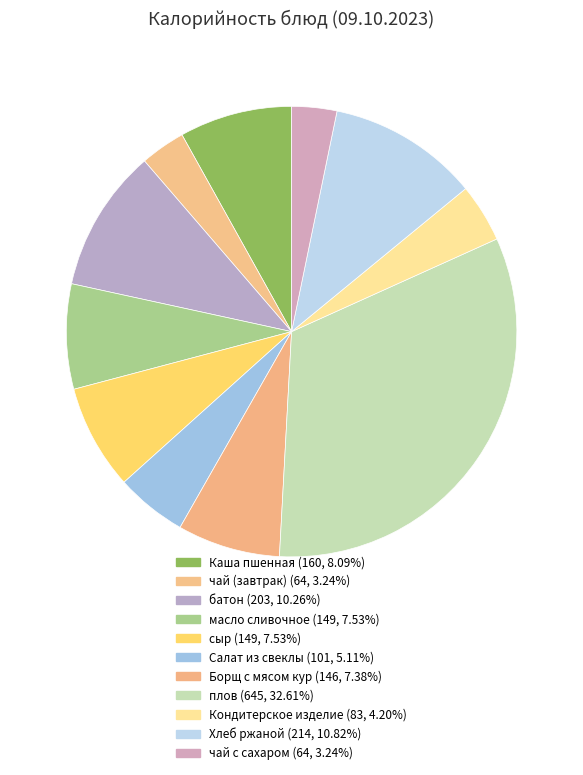

How many slices are in this pie chart?

11